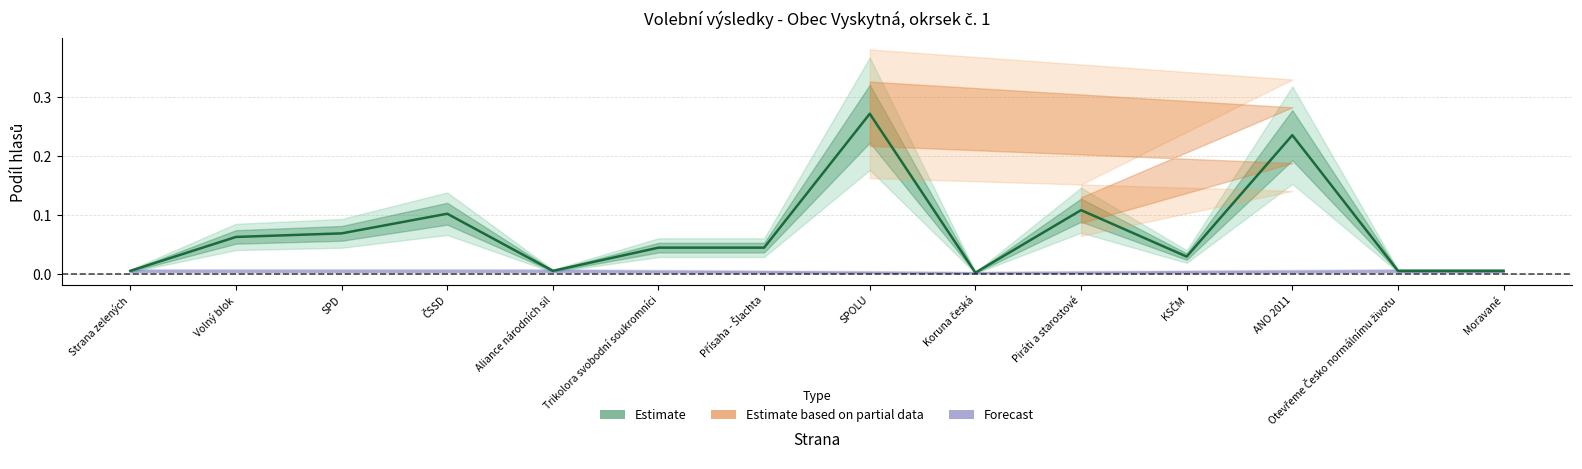

Reading left to right, what are all the values shown in this chart?

Strana zelených=0.0	Volný blok=0.1	SPD=0.1	ČSSD=0.1	Aliance národních sil=0.0	Trikolora svobodní soukromníci=0.0	Přísaha - Šlachta=0.0	SPOLU=0.3	Koruna česká=0.0	Piráti a starostové=0.1	KSČM=0.0	ANO 2011=0.2	Otevřeme Česko normálnímu životu=0.0	Moravané=0.0